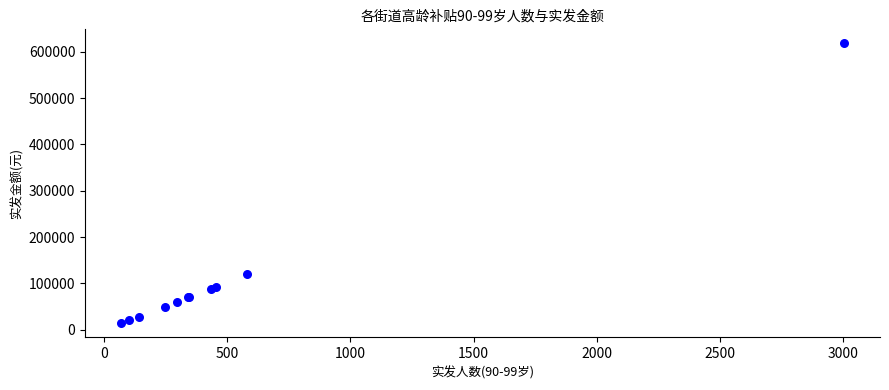

What Y value in the scatter plot is closest to 315950?

121200